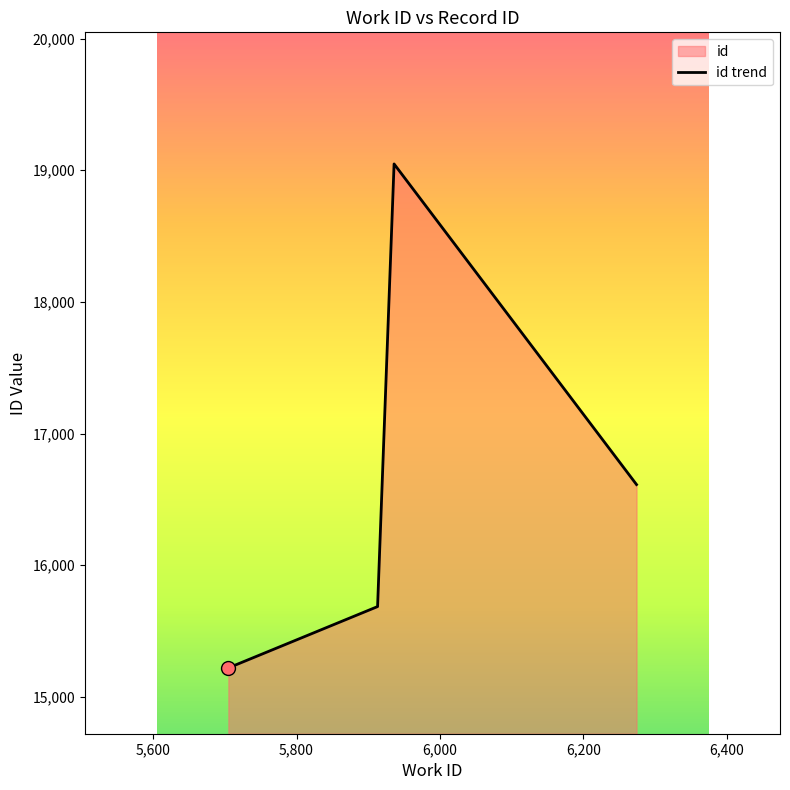

How many interior local peaks (higher than both neighbors) does the data have?

1